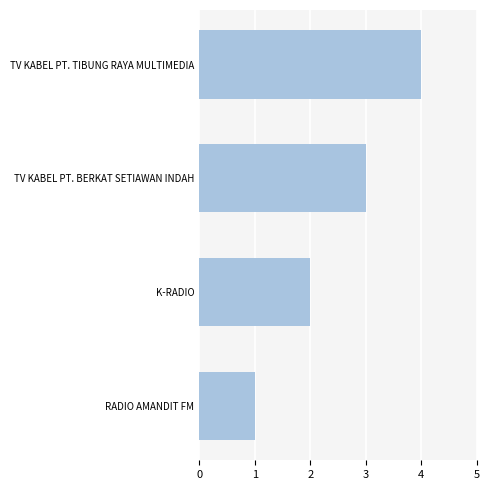

At which category does the chart reach its minimum across all series?

RADIO AMANDIT FM